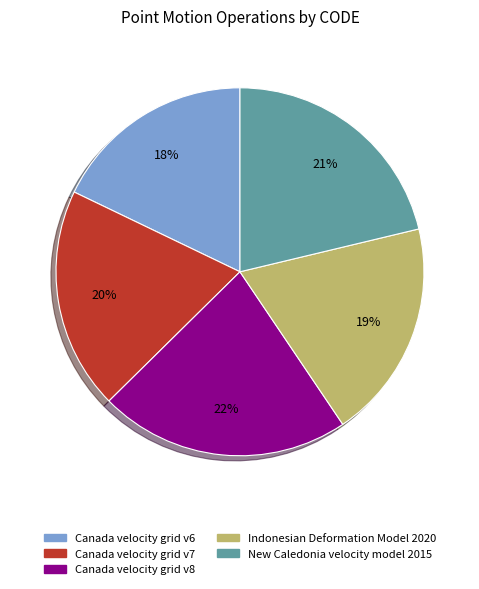

To the nearest percent, what is the combined percentage of Indonesian Deformation Model 2020 and Canada velocity grid v7?

39%